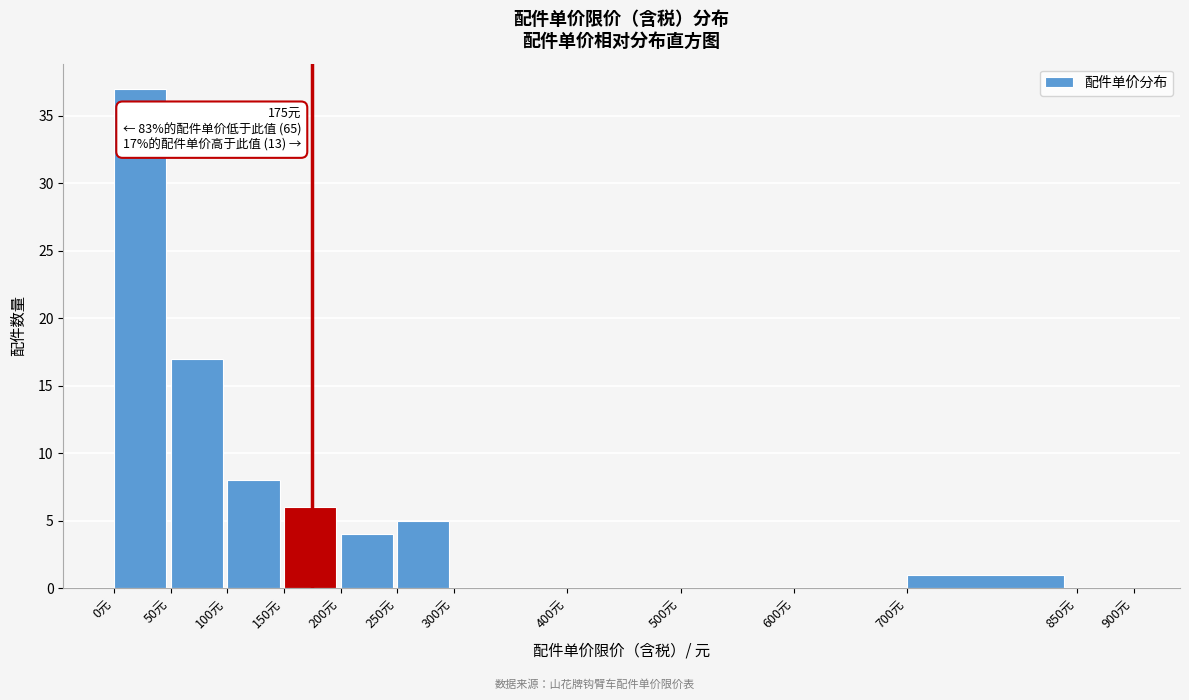

Which range on the x-axis has the tallest bar?

0 to 50